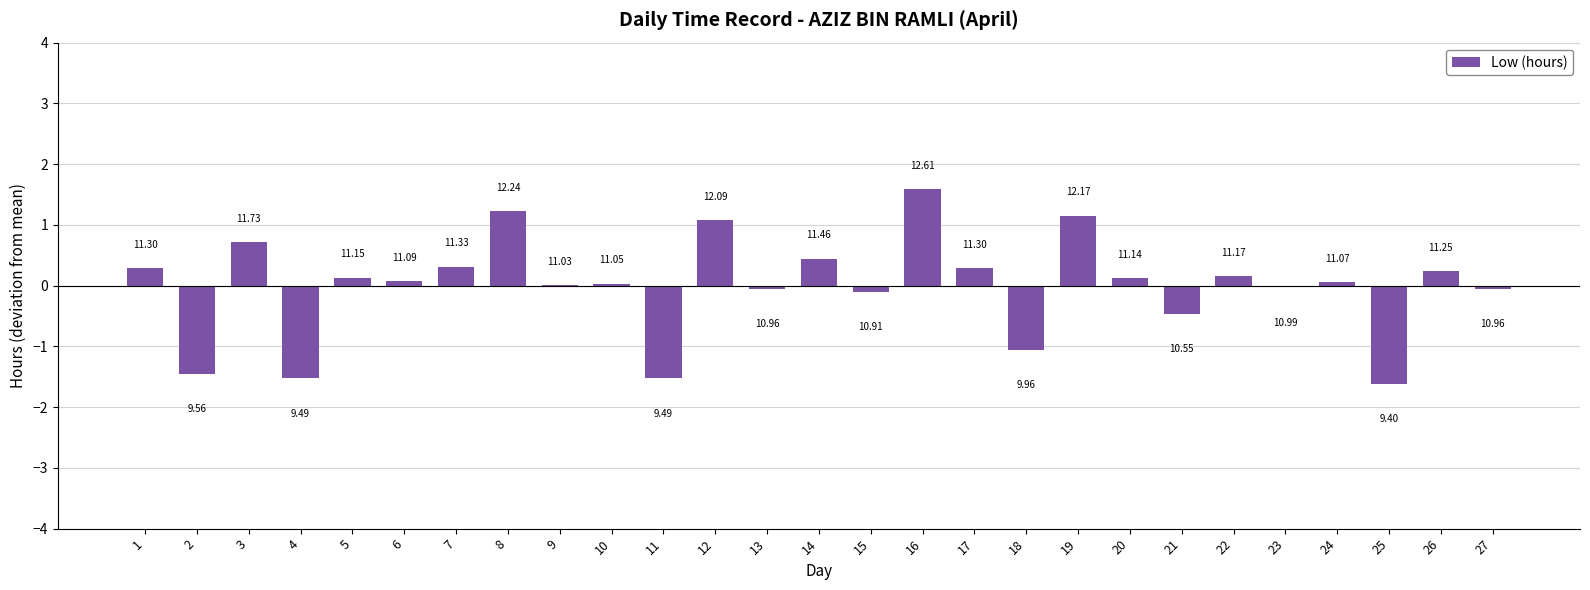

How many series are shown in this chart?

1